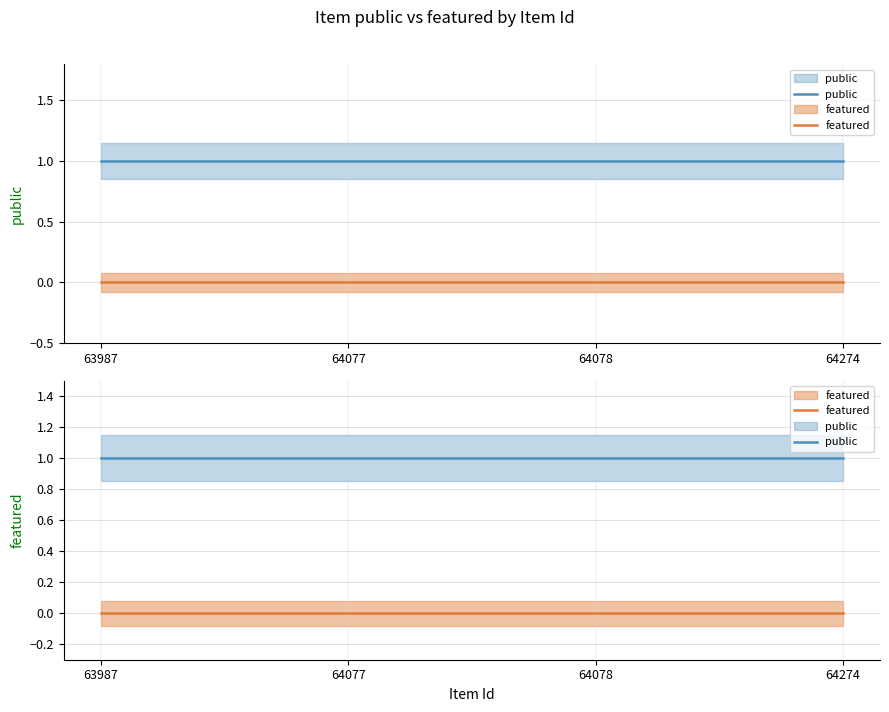

True or false: public and featured intersect in this chart.

False